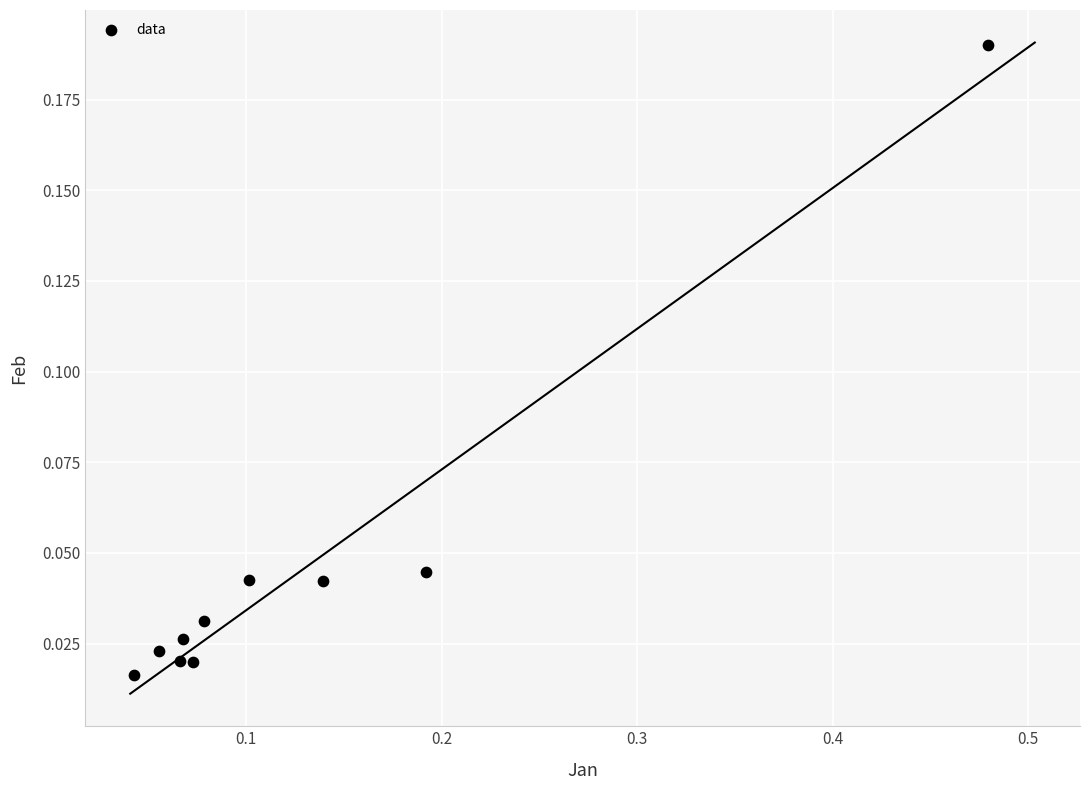

What is the range of X values (max minus min)?

0.4